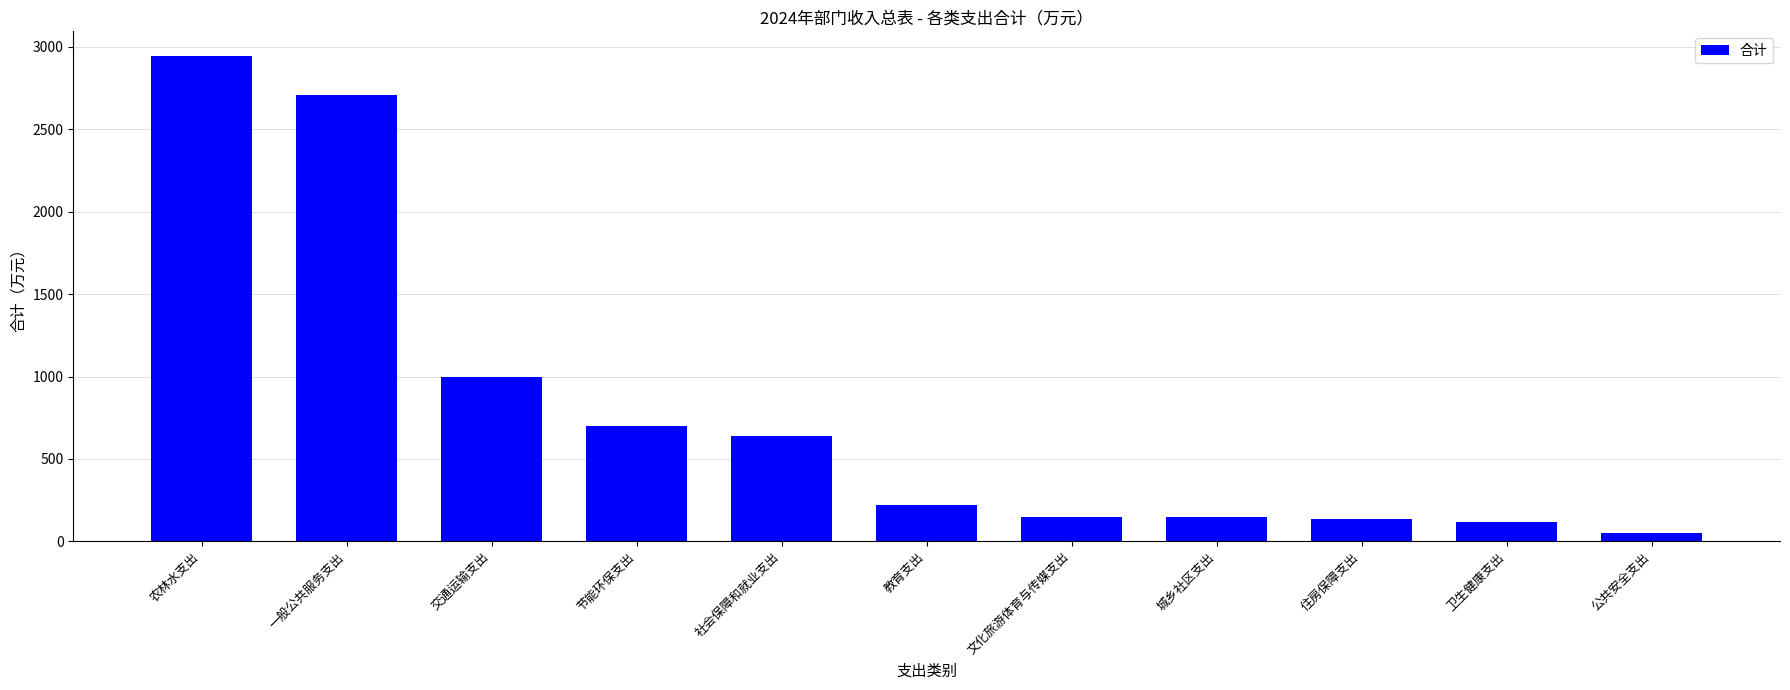

True or false: the data shows 150.0 at 城乡社区支出.

True